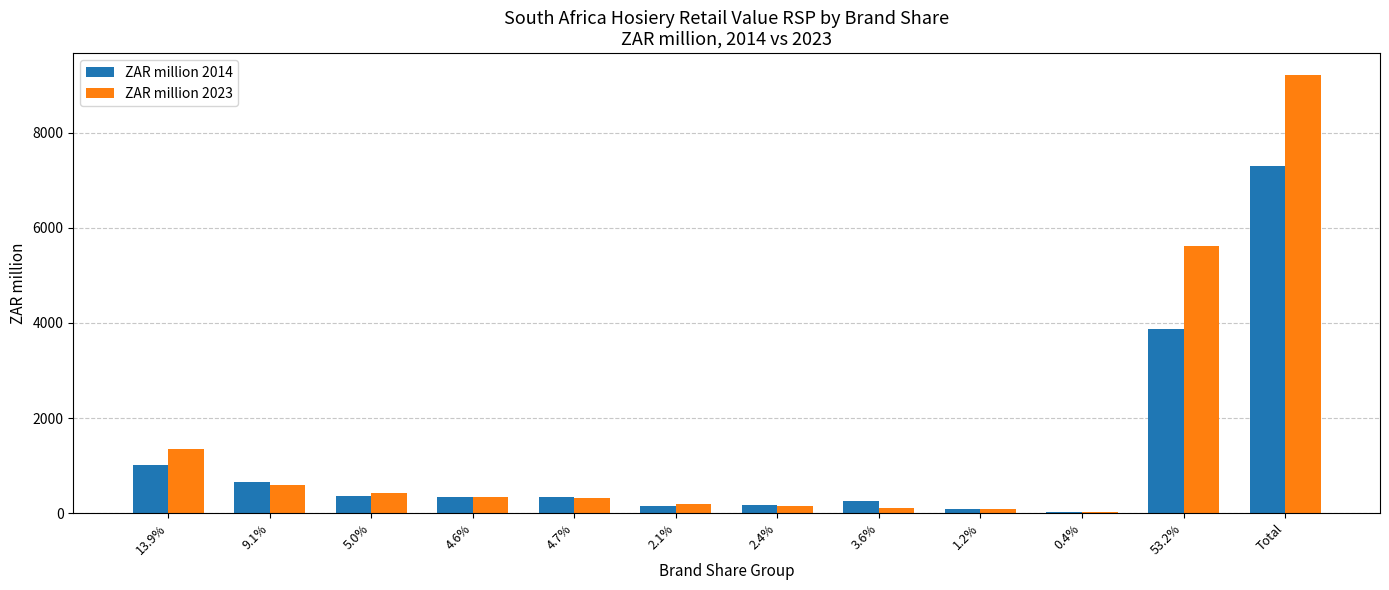

What is the sum of all ZAR million 2023 values?

18422.5